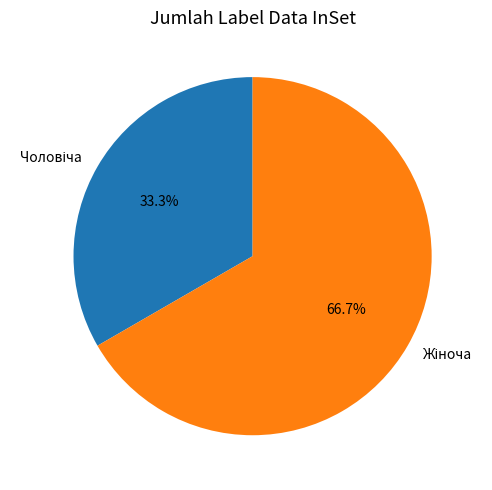

Count the number of slices in the pie.

2